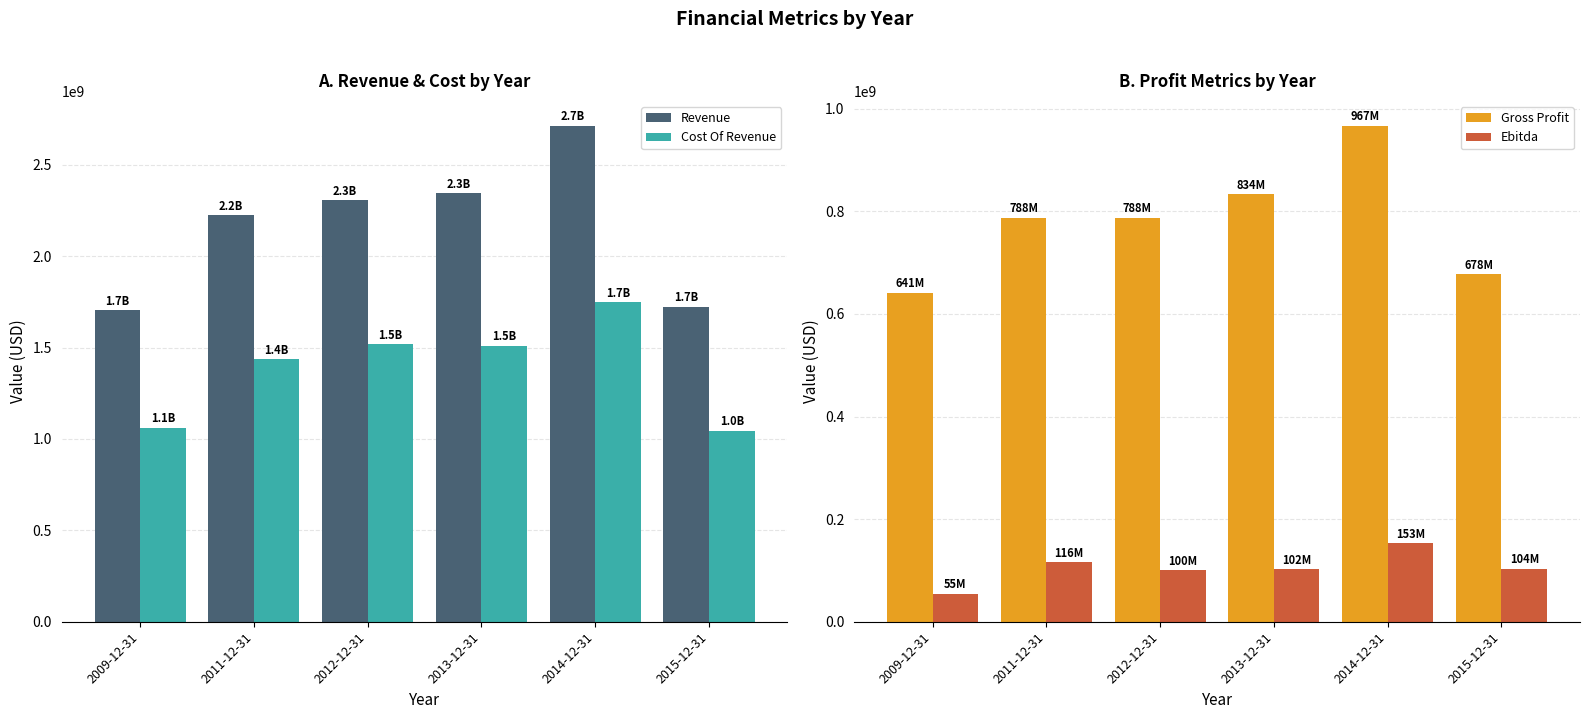

What is the sum of all Ebitda values?

629773000